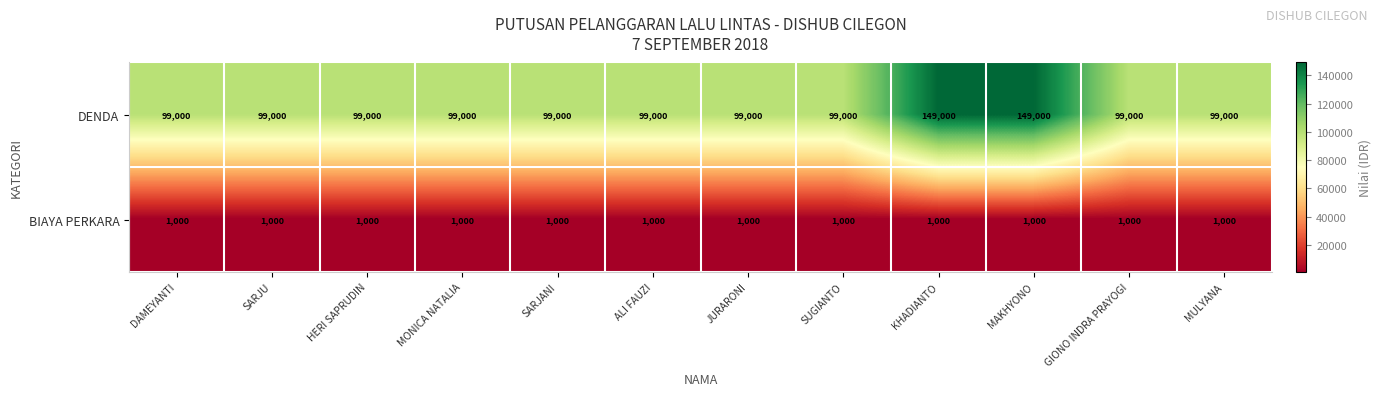

What is the spread (max minus min) of values at ALI FAUZI?

98000